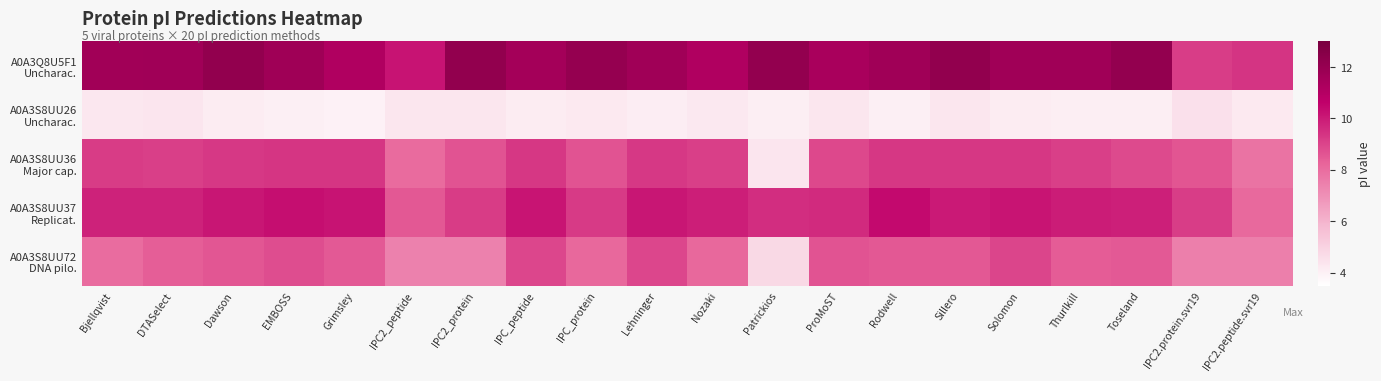

Which series has the largest total across all categories?

A0A3Q8U5F1 Uncharac.